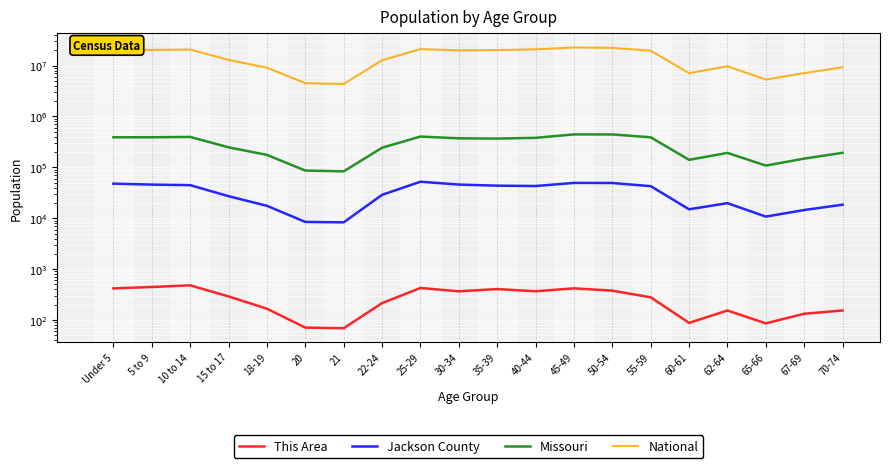

How many series are shown in this chart?

4